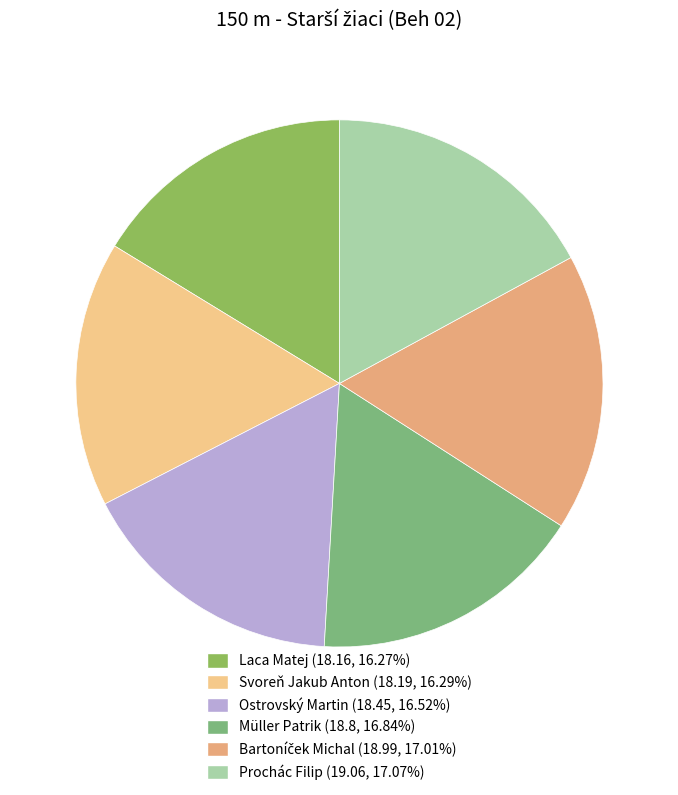

What is the smallest slice in the pie chart?

Laca Matej